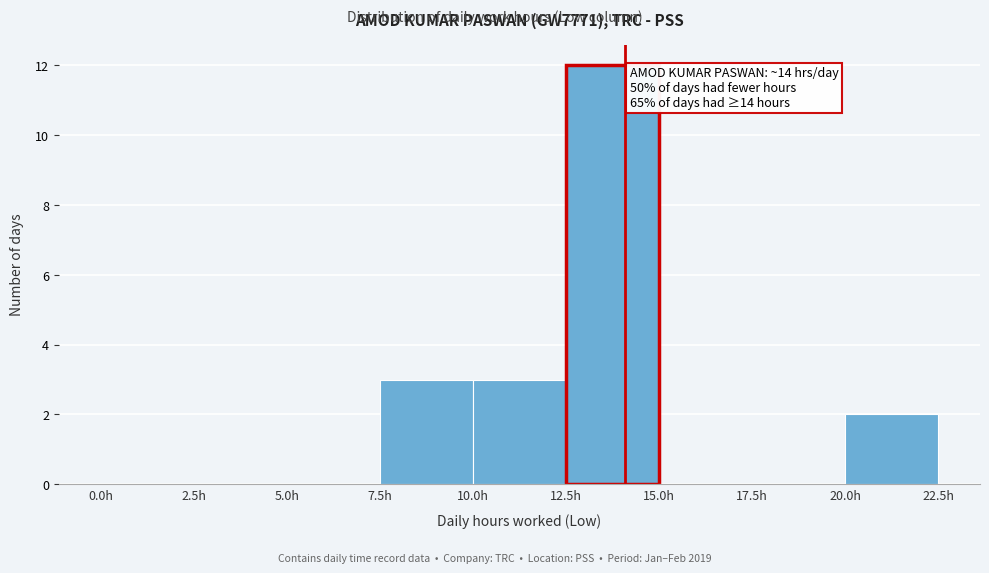

Which range on the x-axis has the tallest bar?

12.5 to 15.0